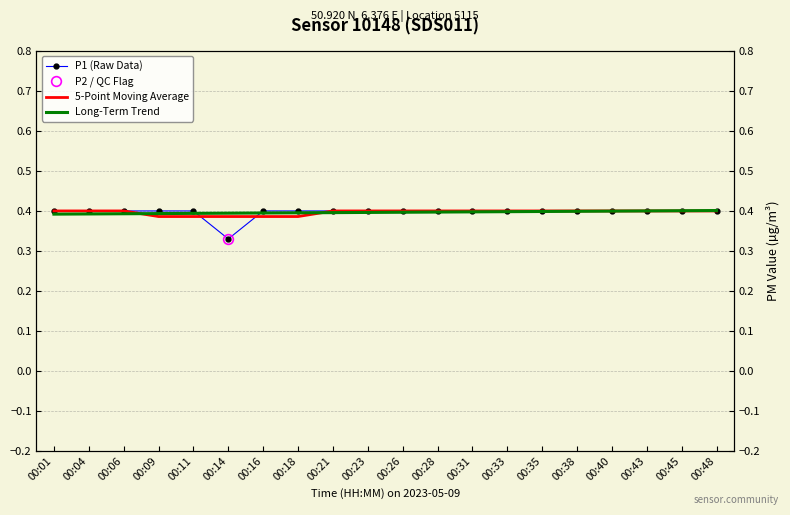

Reading left to right, transcribe all the data shown in this chart.

P1 (Raw Data): 0.4	0.4	0.4	0.4	0.4	0.3	0.4	0.4	0.4	0.4	0.4	0.4	0.4	0.4	0.4	0.4	0.4	0.4	0.4	0.4
5-Point Moving Average: 0.4	0.4	0.4	0.4	0.4	0.4	0.4	0.4	0.4	0.4	0.4	0.4	0.4	0.4	0.4	0.4	0.4	0.4	0.4	0.4
Long-Term Trend: 0.4	0.4	0.4	0.4	0.4	0.4	0.4	0.4	0.4	0.4	0.4	0.4	0.4	0.4	0.4	0.4	0.4	0.4	0.4	0.4